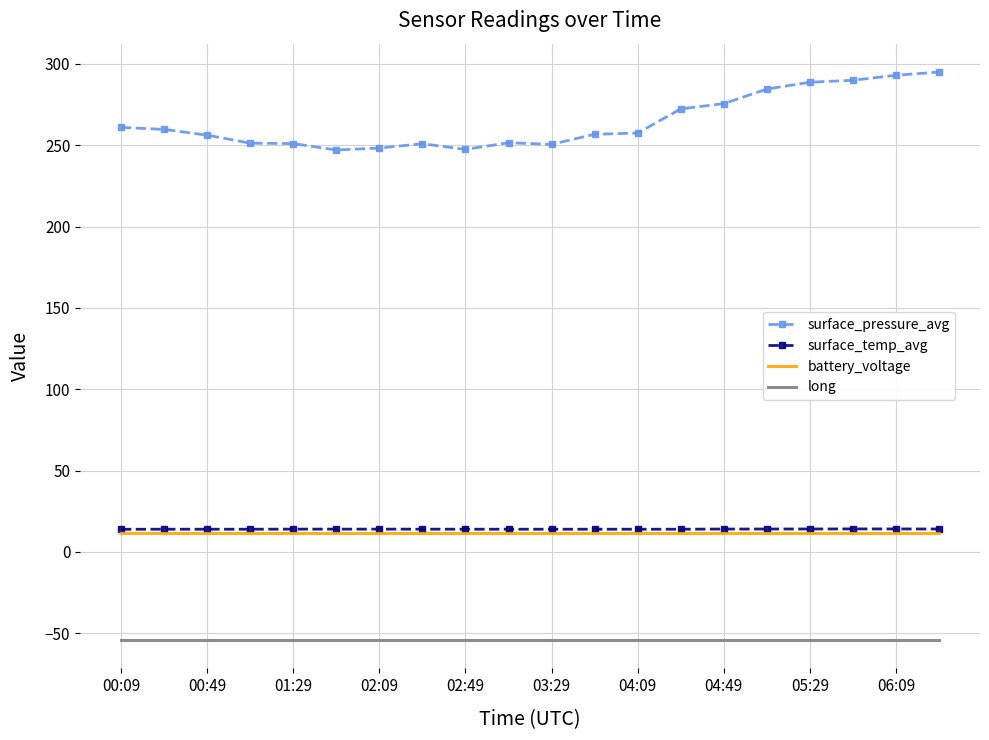

What is the lowest value of the battery_voltage series?

11.4